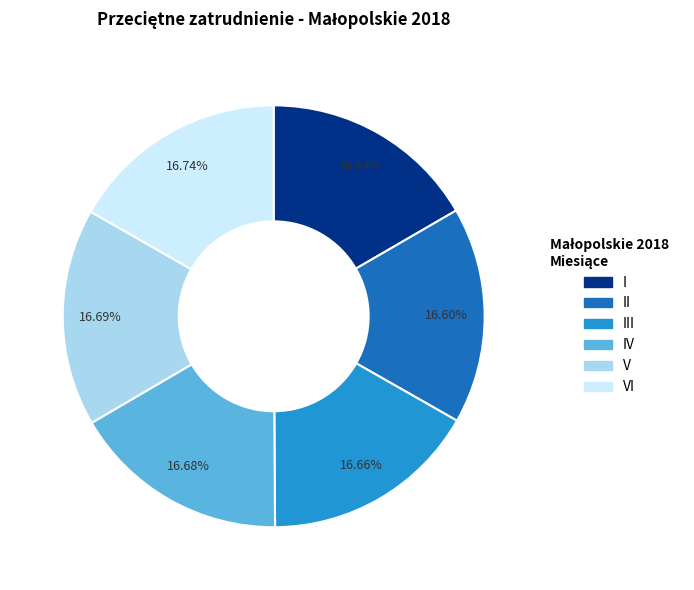

Is there any slice that represents more than half of the pie?

No